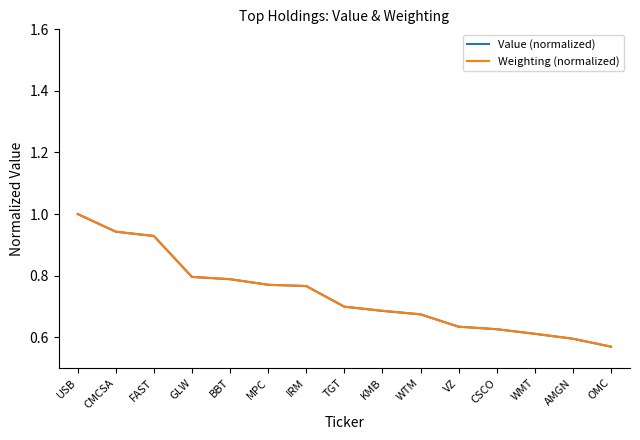

True or false: Weighting (normalized) has more than 2 interior local peaks.

False